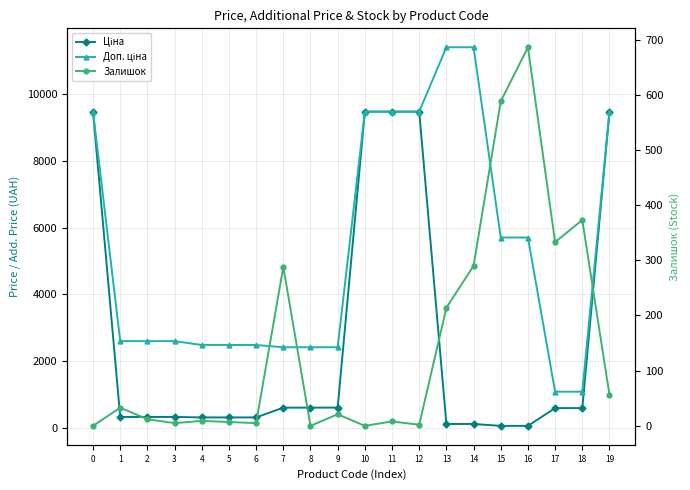

After their last crossing, which series has the higher values: Залишок or Ціна?

Ціна